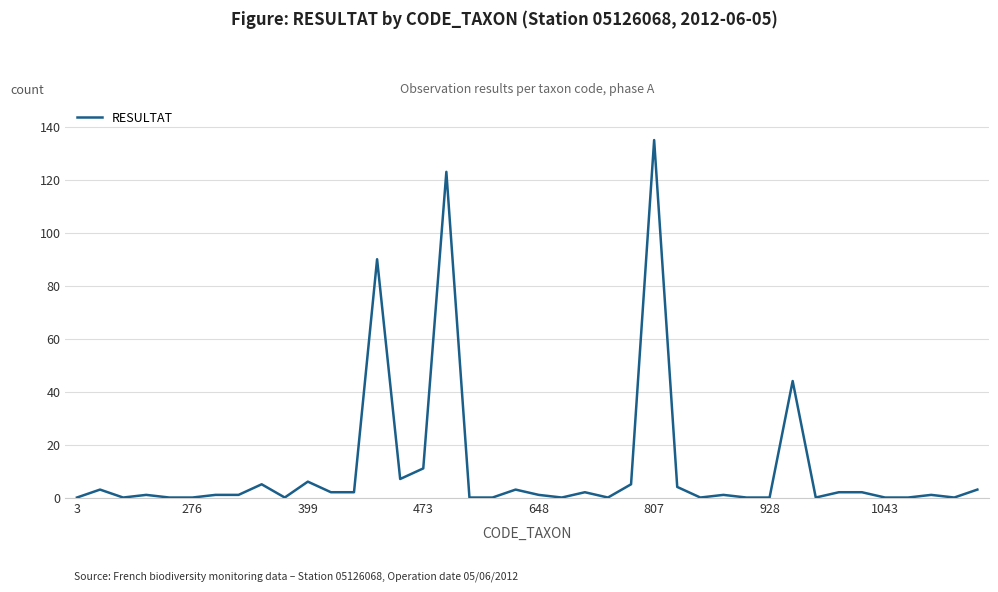

What is the difference between the second highest and minimum values?

123